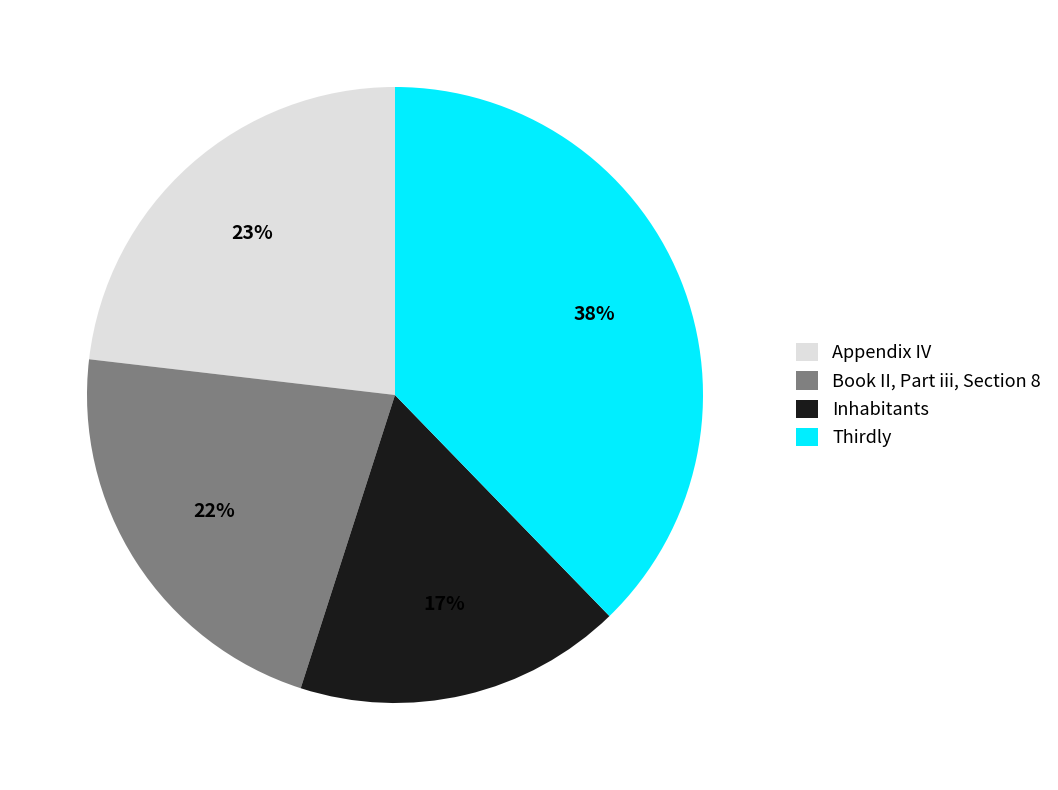

How many segments does this pie chart have?

4